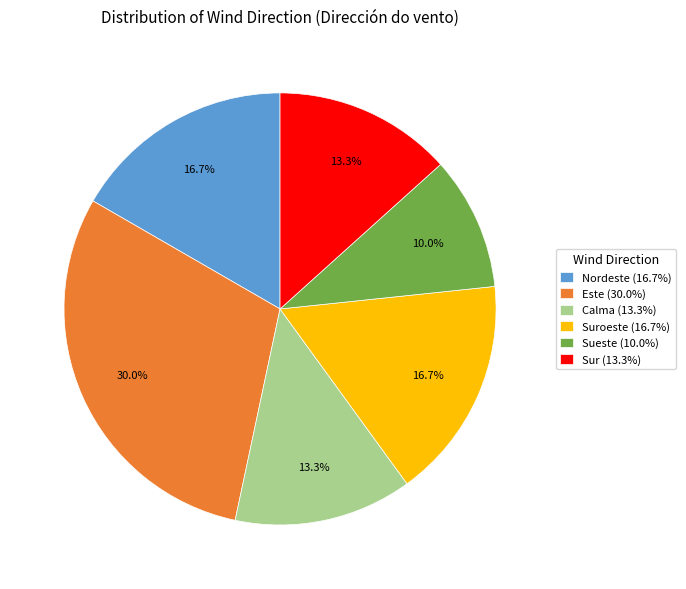

What is the ratio of the value at Sur (13.3%) to the value at Calma (13.3%)?

1.0